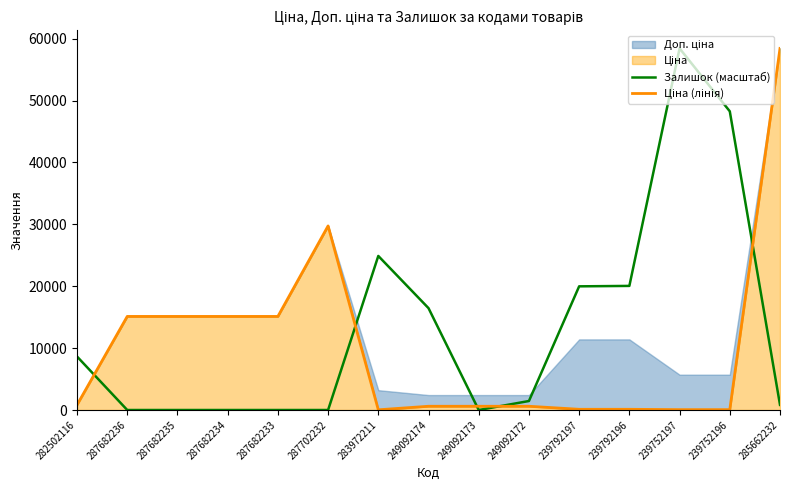

At which category does the chart reach its minimum across all series?

287682236